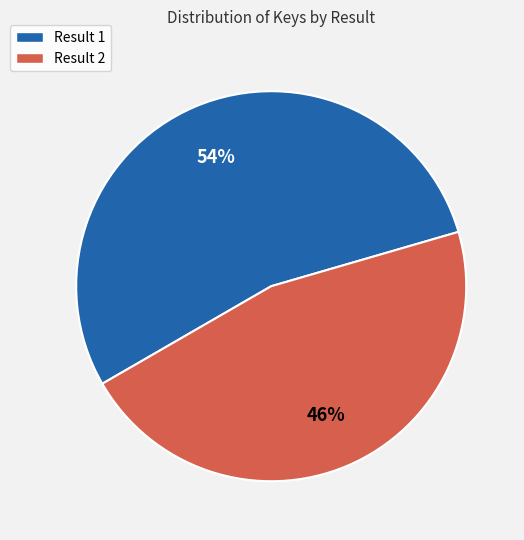

To the nearest percent, what is the average slice percentage?

50%